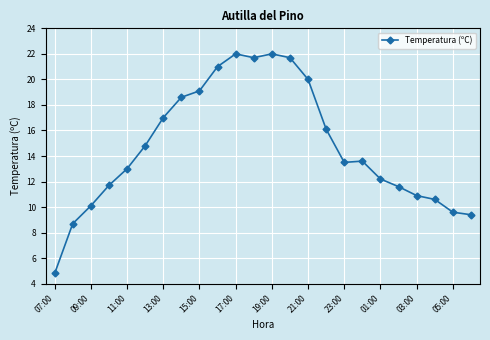

What is the sum of all values?

353.7